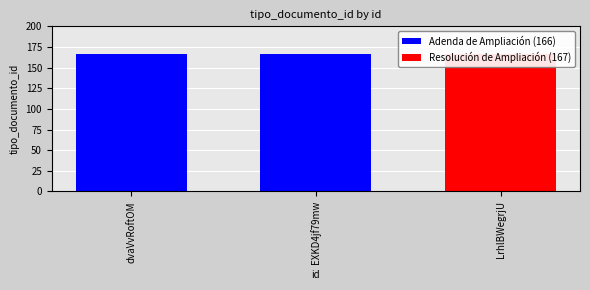

The chart shows a value of 85 at LrhlBWegrjU. True or false?

False